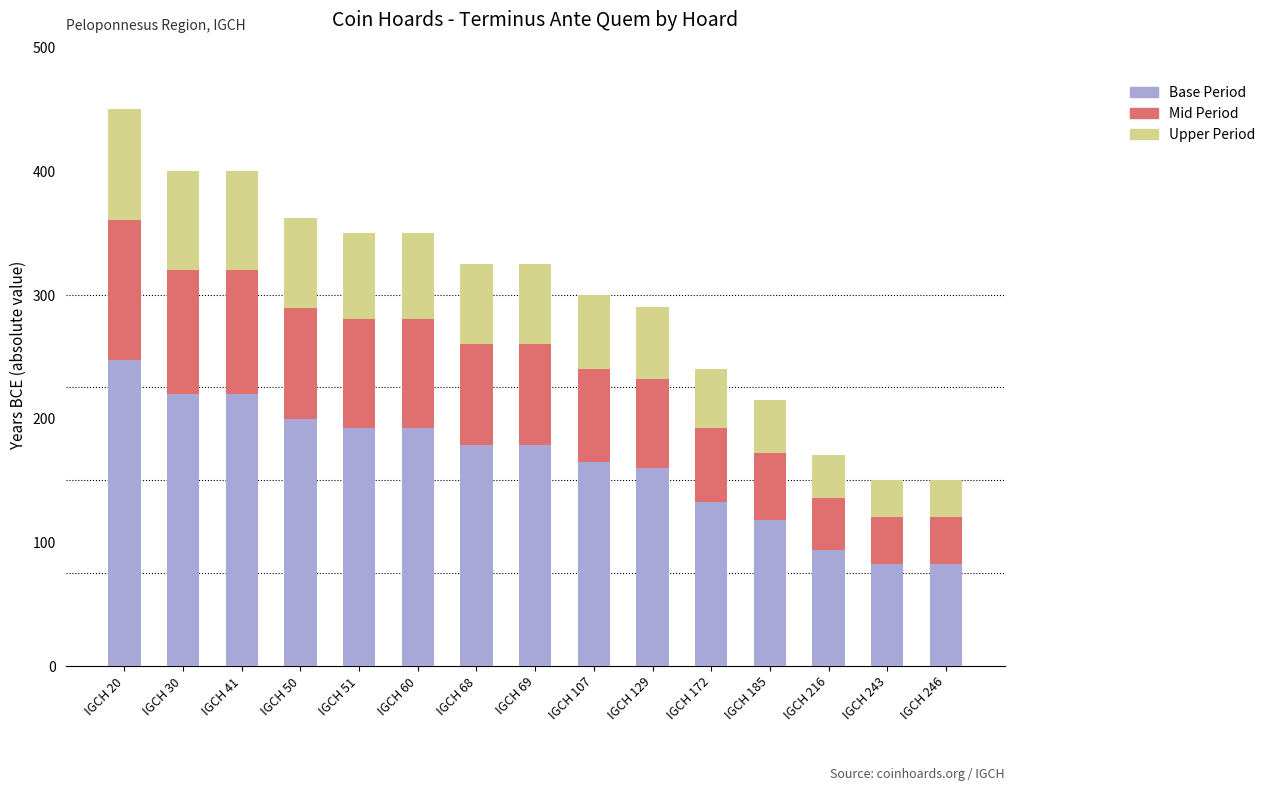

At which category is the sum across all series the highest?

IGCH 20